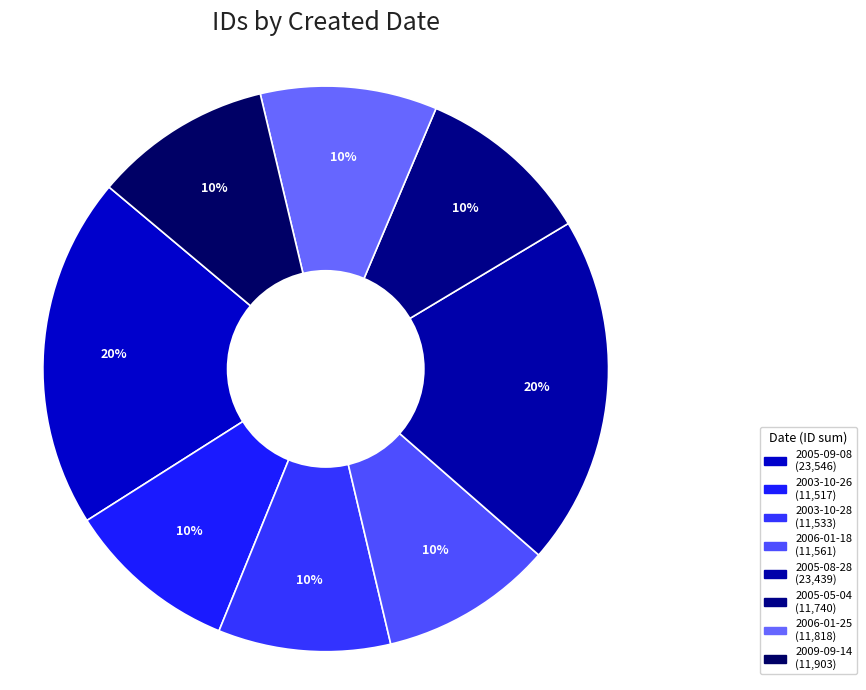

Which category has the biggest portion of the pie?

2005-09-08